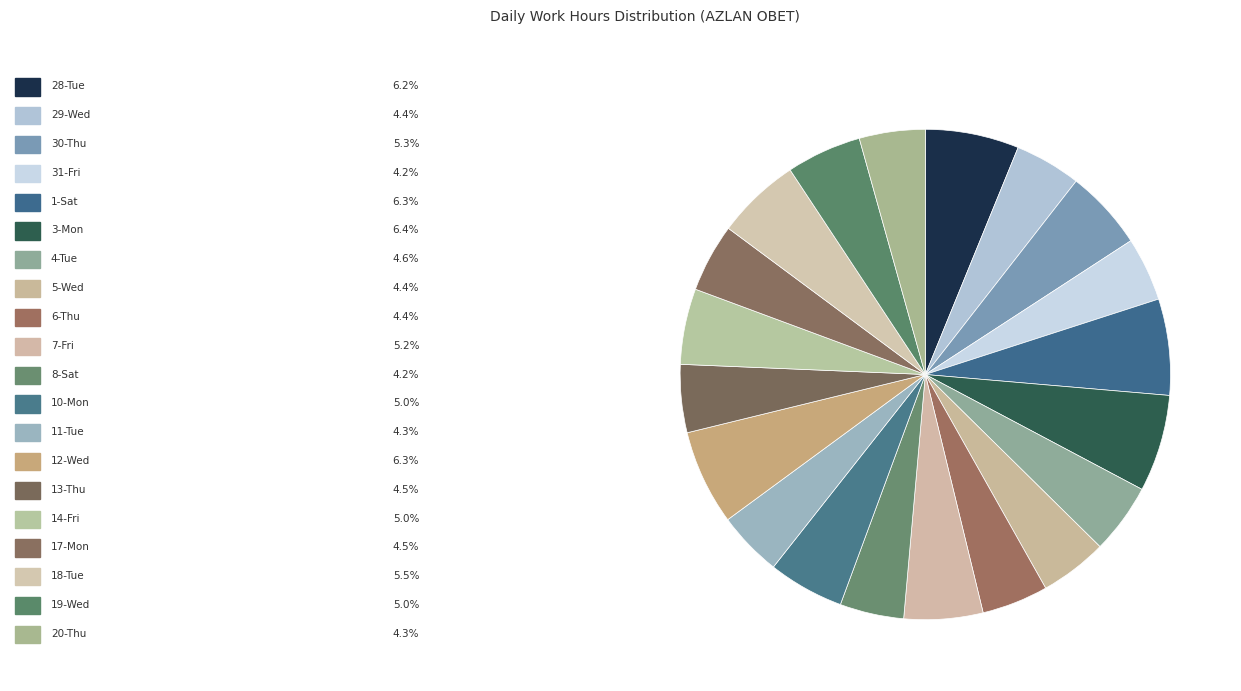

Rank the categories by value from lowest to highest.

31-Fri, 8-Sat, 11-Tue, 20-Thu, 29-Wed, 6-Thu, 5-Wed, 13-Thu, 17-Mon, 4-Tue, 19-Wed, 14-Fri, 10-Mon, 7-Fri, 30-Thu, 18-Tue, 28-Tue, 12-Wed, 1-Sat, 3-Mon